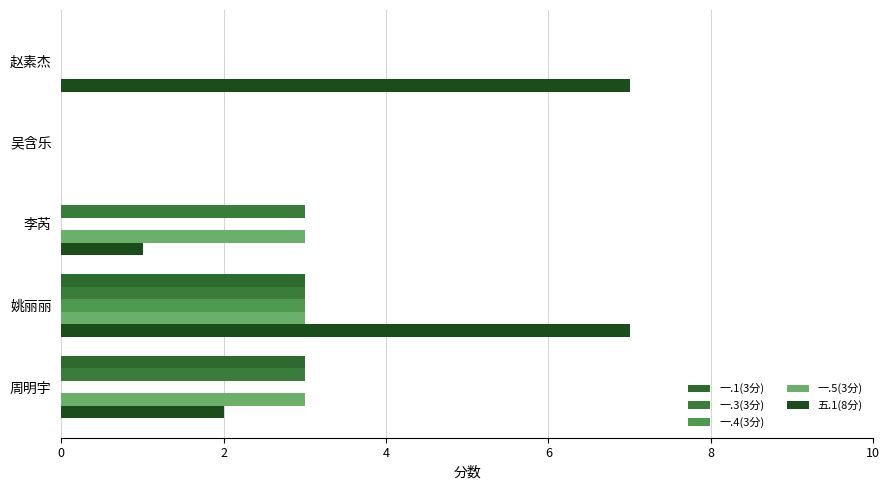

How many 一.3(3分) values are between 0 and 3?

5